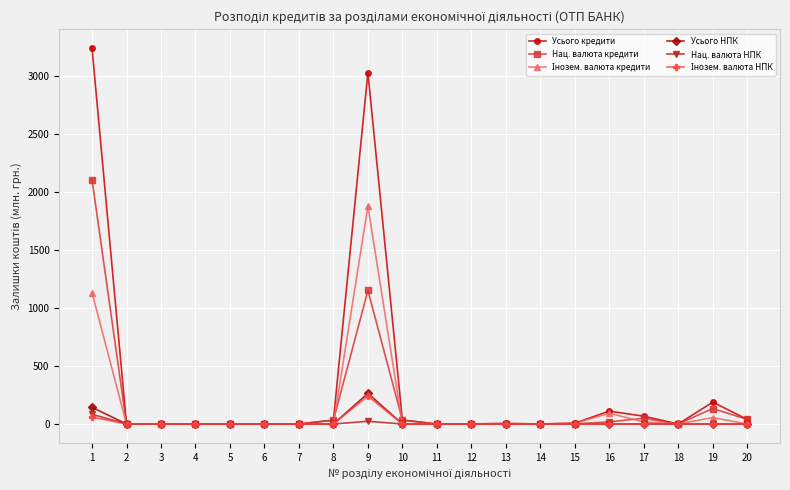

Is the value of Нац. валюта НПК at 9 greater than the value of Усього НПК at 1?

No